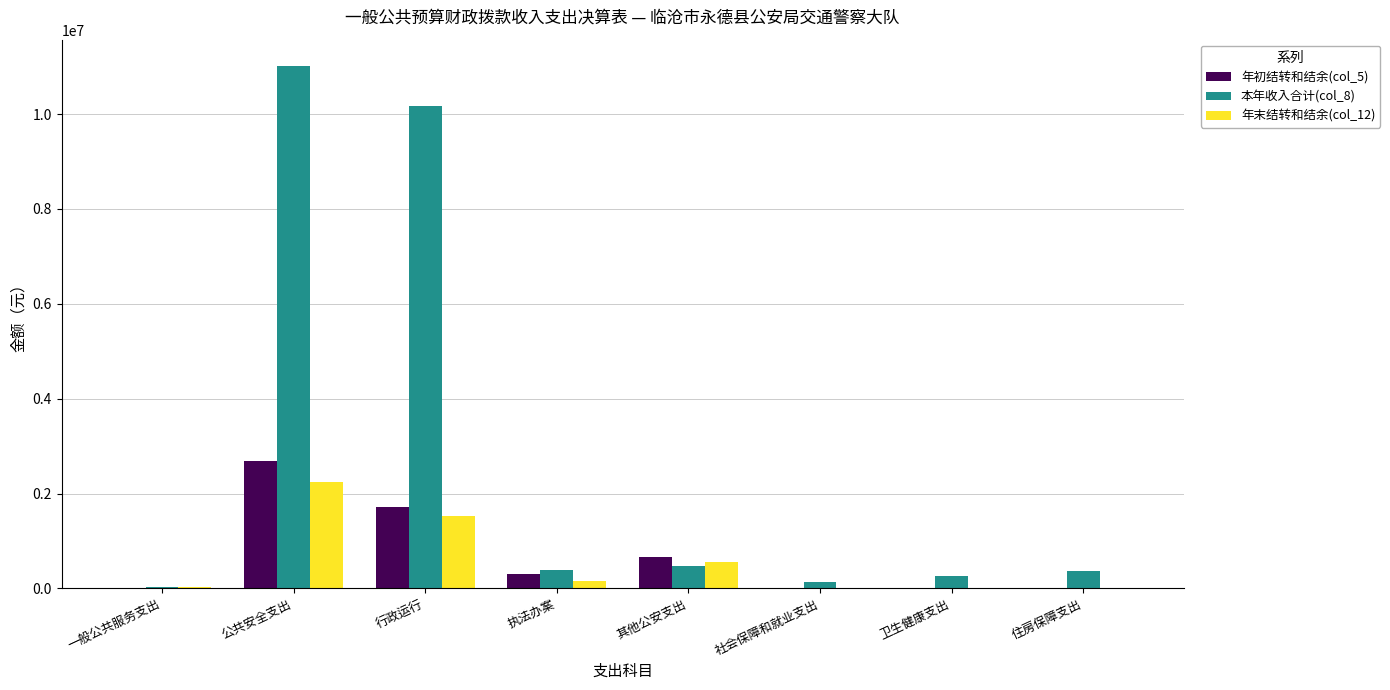

Count the number of categories in the chart.

8